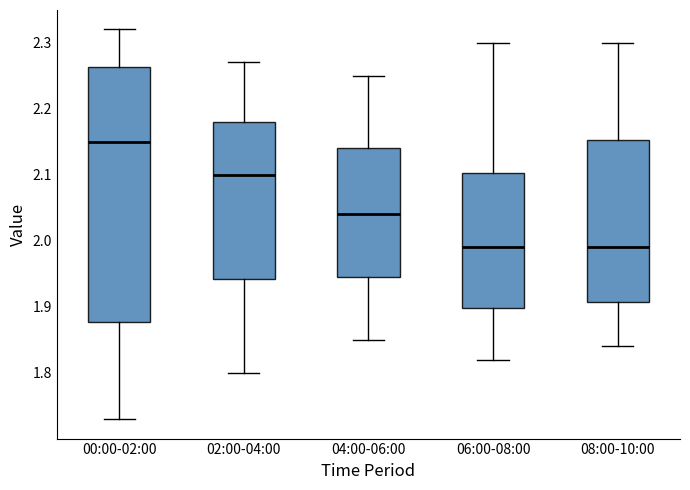

Which box has the highest median line?

00:00-02:00